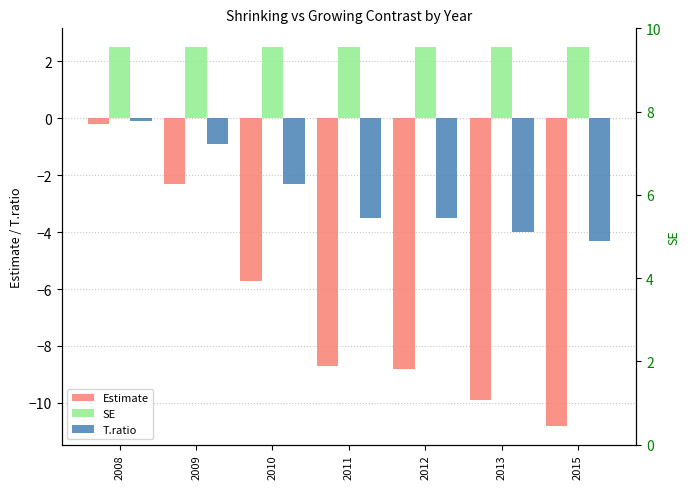

Reading right to left, extract all data points from this chart.

Estimate: 2015=-10.8	2013=-9.9	2012=-8.8	2011=-8.7	2010=-5.7	2009=-2.3	2008=-0.2
SE: 2015=2.5	2013=2.5	2012=2.5	2011=2.5	2010=2.5	2009=2.5	2008=2.5
T.ratio: 2015=-4.3	2013=-4.0	2012=-3.5	2011=-3.5	2010=-2.3	2009=-0.9	2008=-0.1